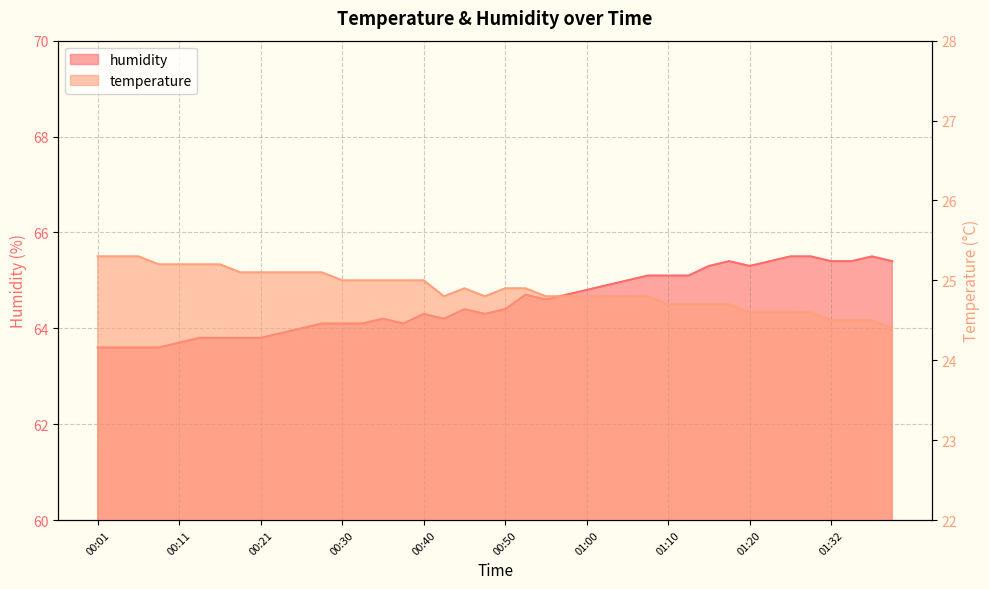

Reading left to right, list all the values displayed in this chart.

temperature: 25.3	25.3	25.3	25.2	25.2	25.2	25.2	25.1	25.1	25.1	25.1	25.1	25.0	25.0	25.0	25.0	25.0	24.8	24.9	24.8	24.9	24.9	24.8	24.8	24.8	24.8	24.8	24.8	24.7	24.7	24.7	24.7	24.6	24.6	24.6	24.6	24.5	24.5	24.5	24.4
humidity: 63.6	63.6	63.6	63.6	63.7	63.8	63.8	63.8	63.8	63.9	64.0	64.1	64.1	64.1	64.2	64.1	64.3	64.2	64.4	64.3	64.4	64.7	64.6	64.7	64.8	64.9	65.0	65.1	65.1	65.1	65.3	65.4	65.3	65.4	65.5	65.5	65.4	65.4	65.5	65.4